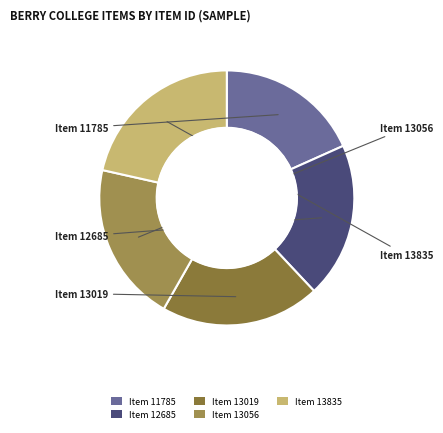

Is there any slice that represents more than half of the pie?

No